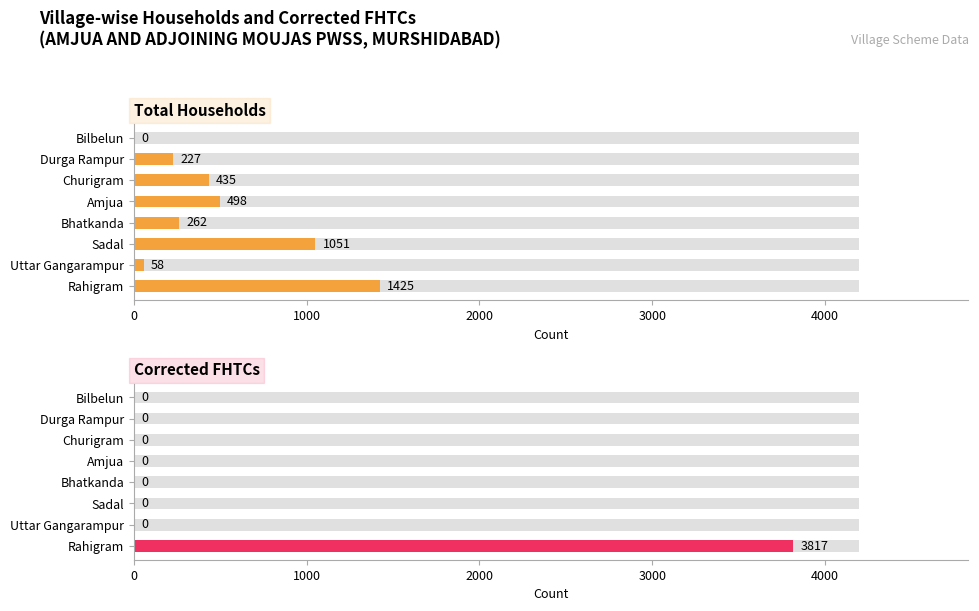

What are all the series names shown in the legend?

Total Households, Corrected FHTCs